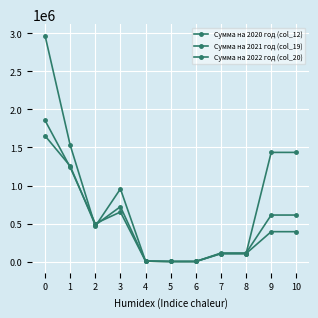

What is the value of the Сумма на 2021 год (col_19) point at the 7th from the left?

5000.0